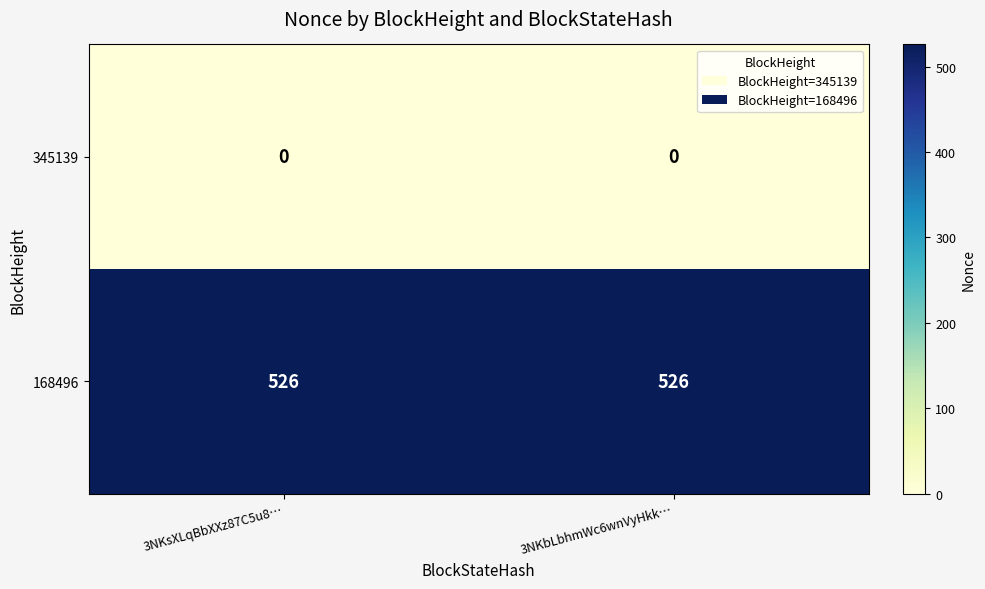

What is the greatest value displayed?

526